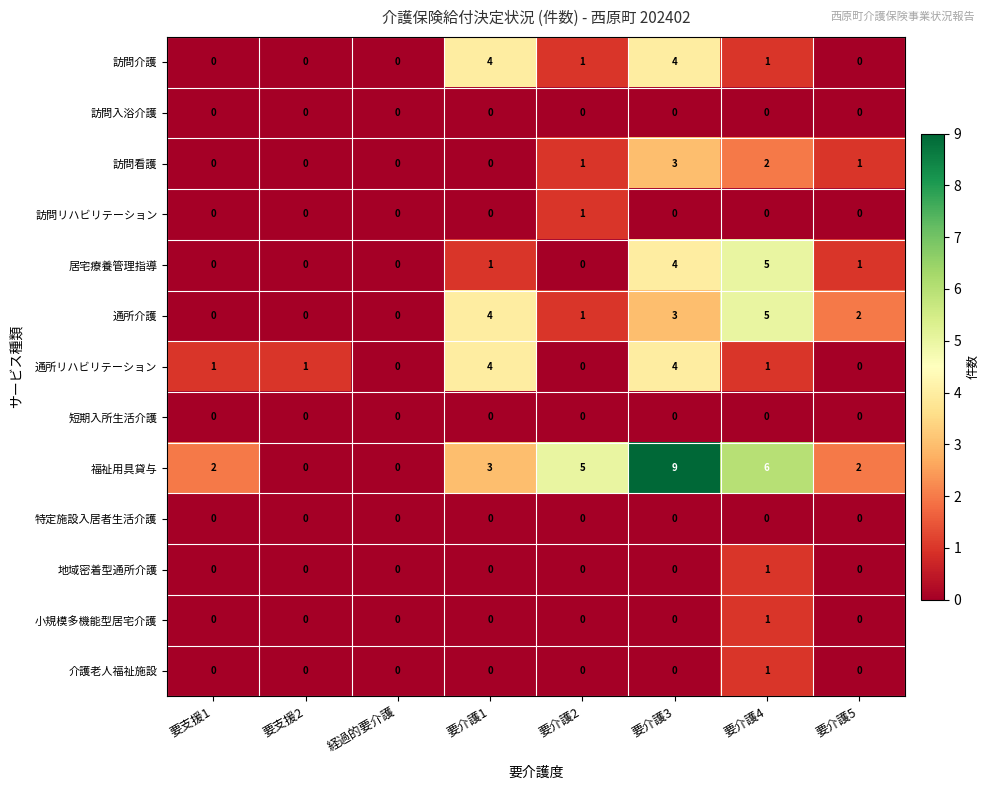

What is the difference between the maximum and minimum values in the 通所介護 series?

5